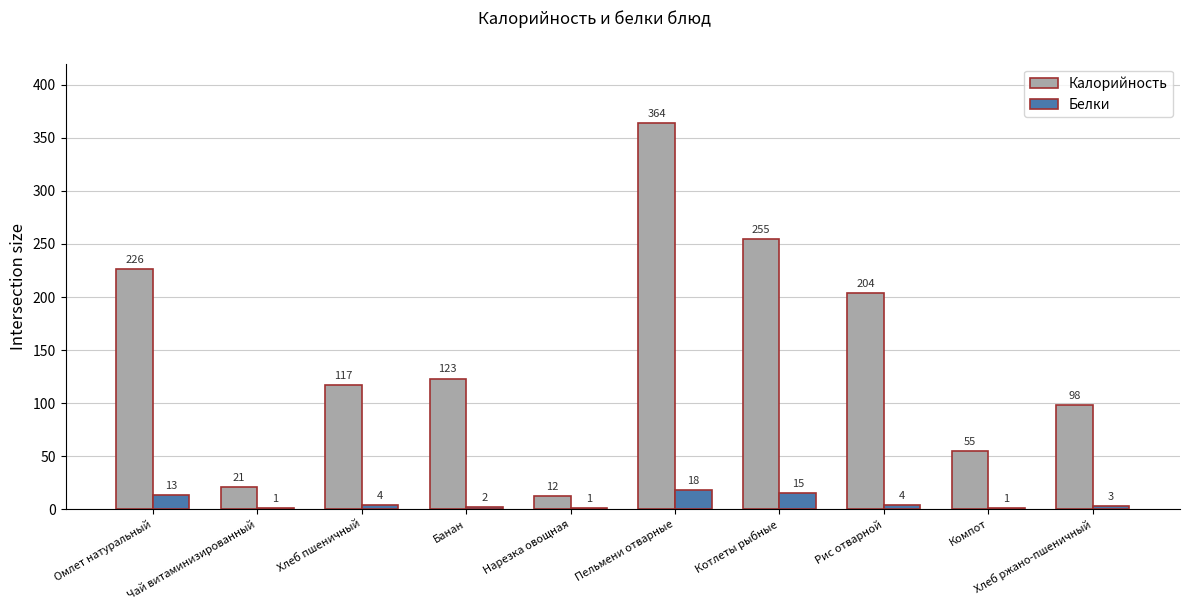

How many categories are shown in the chart?

10